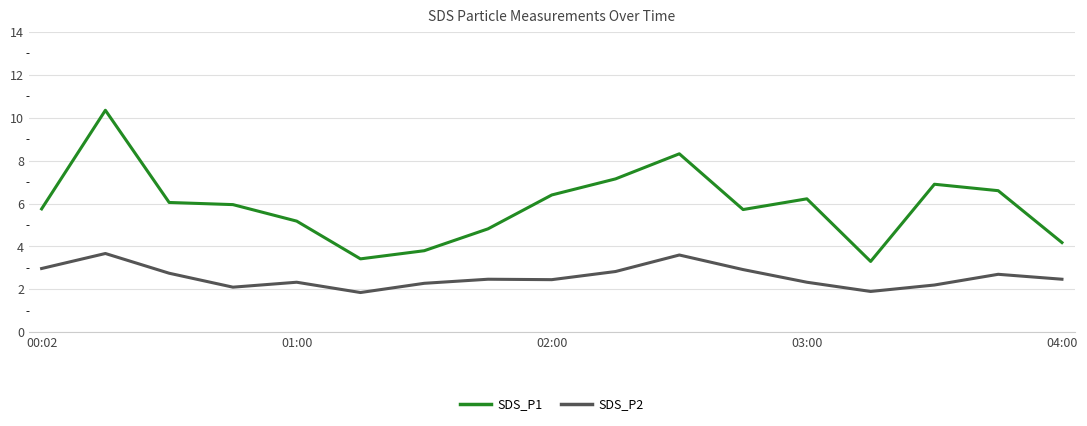

Rank the series by their maximum value, from lowest to highest.

SDS_P2, SDS_P1